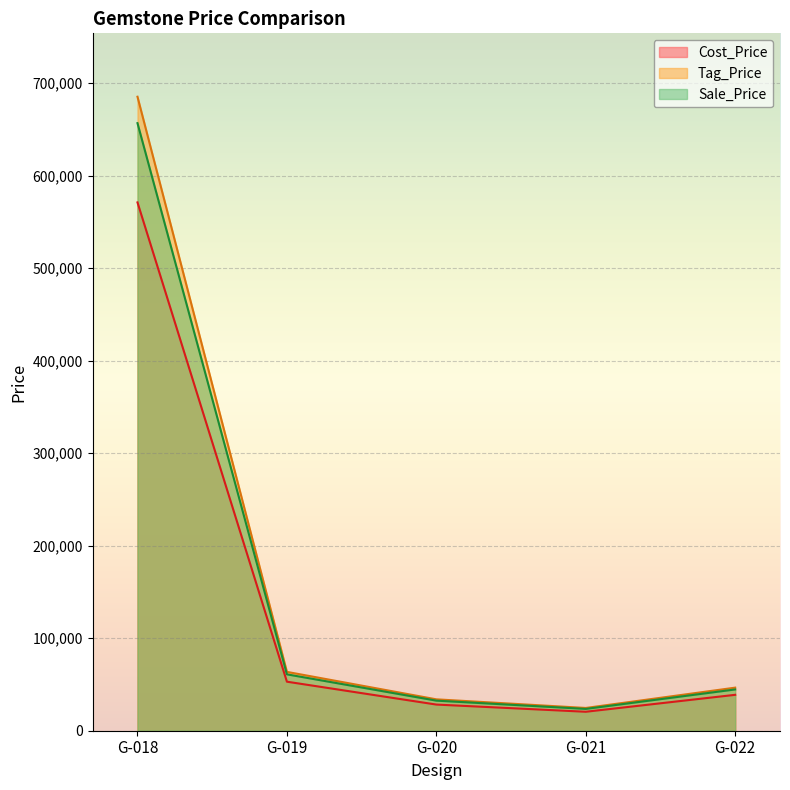

The Cost_Price series shows 38800.0 at G-022. True or false?

True